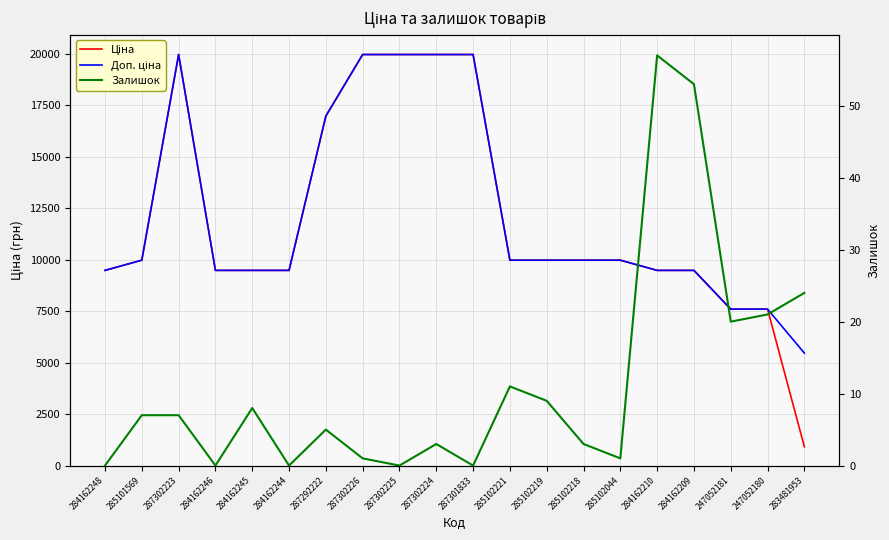

Which series has the widest spread of values?

Ціна